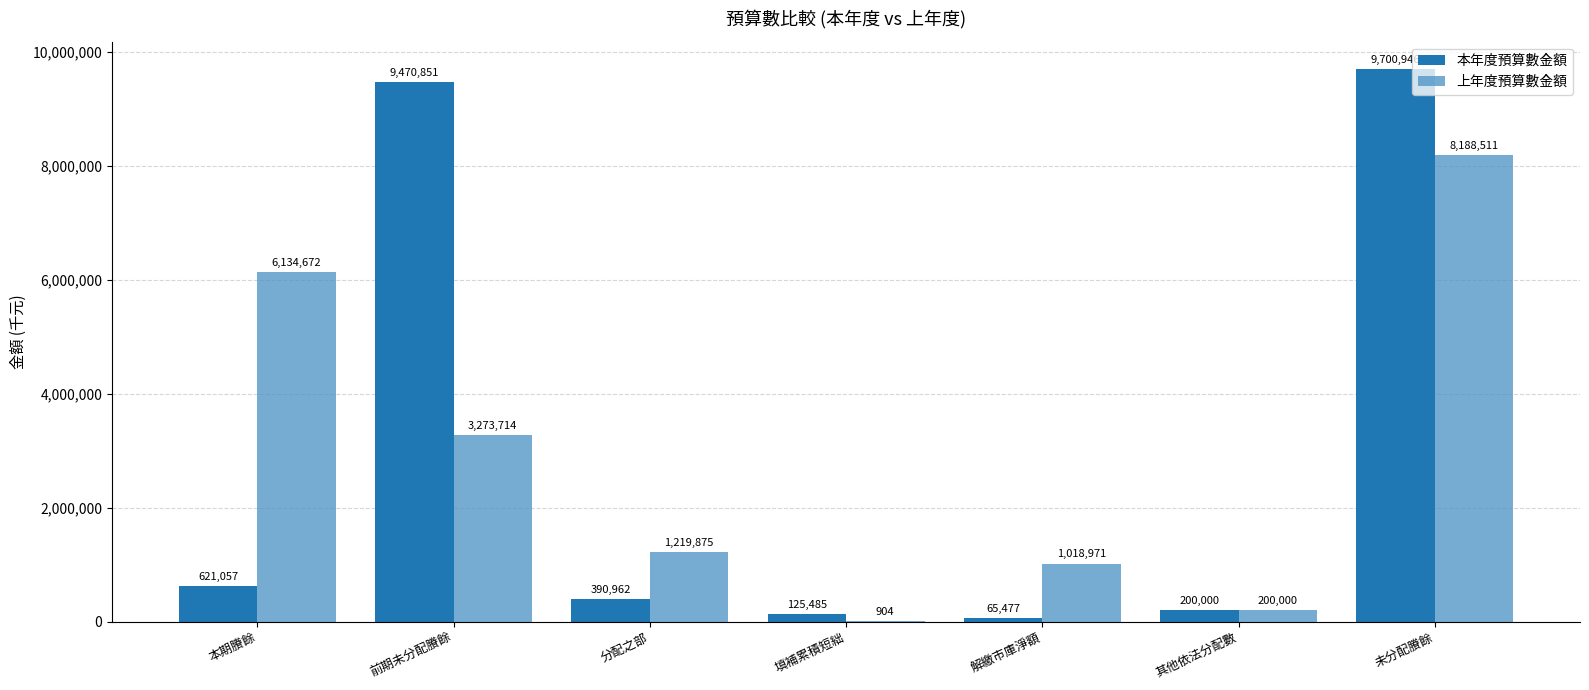

Which series has the largest total across all categories?

本年度預算數金額